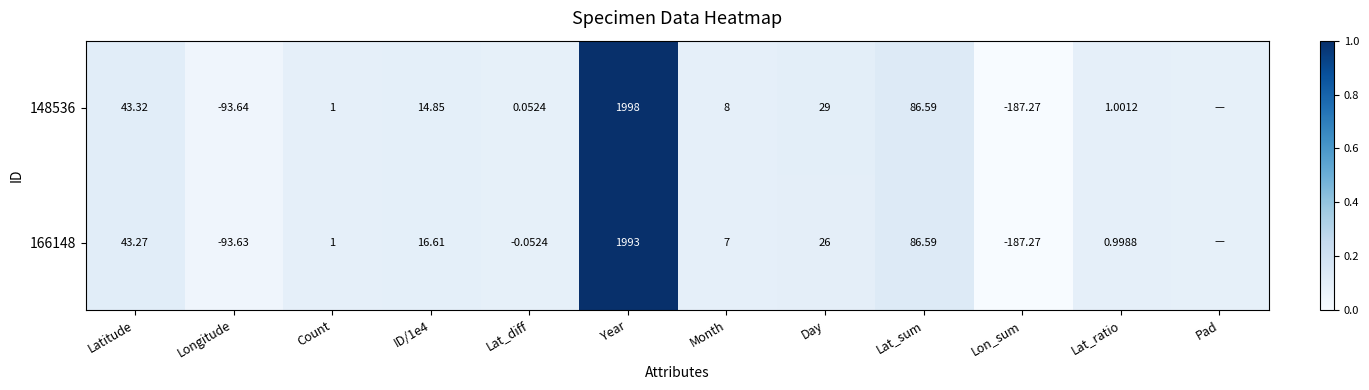

True or false: 166148 has a value of 0.0 at Month.

False